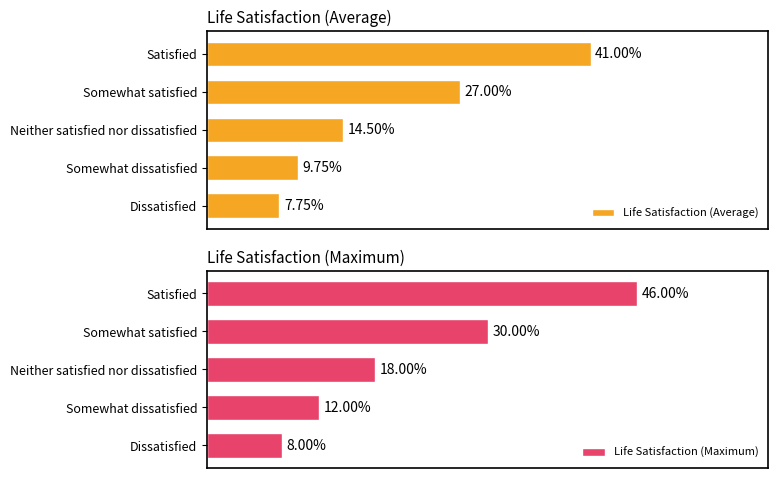

Count the number of data series in this chart.

2